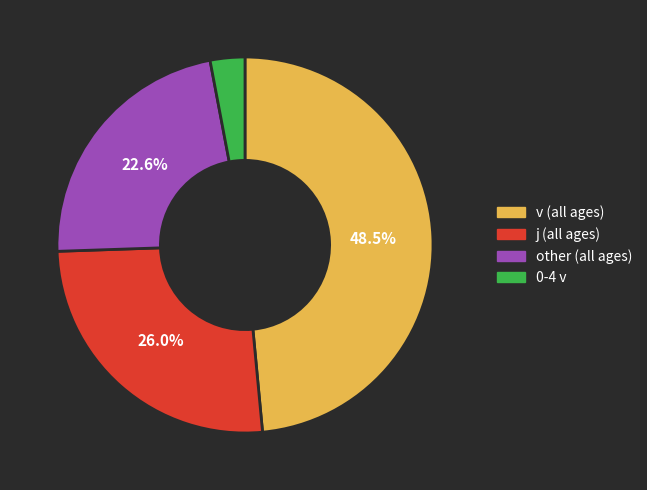

Between j (all ages) and other (all ages), which is larger?

j (all ages)